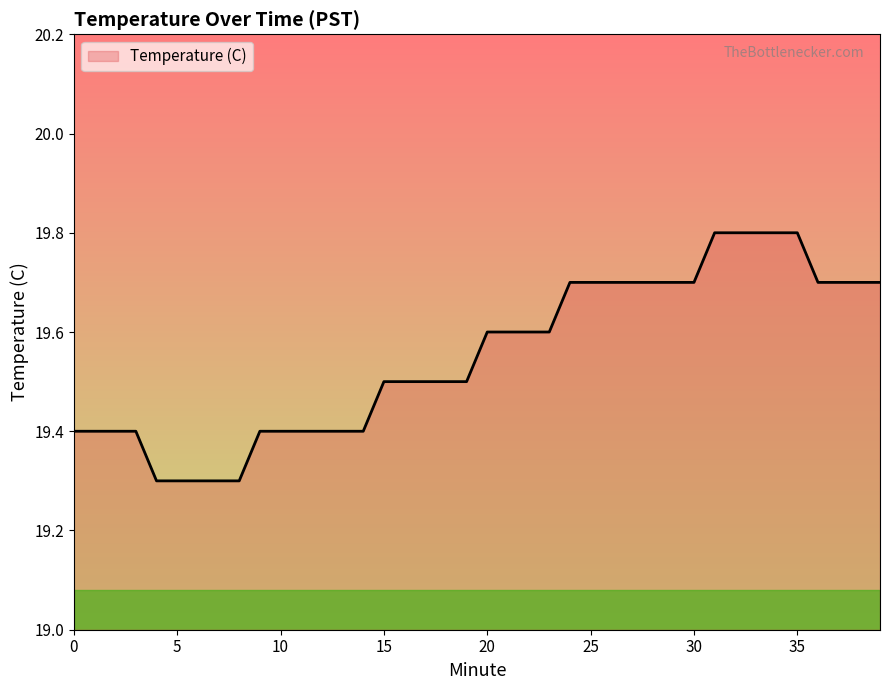

What is the difference between the maximum and minimum values?

0.5